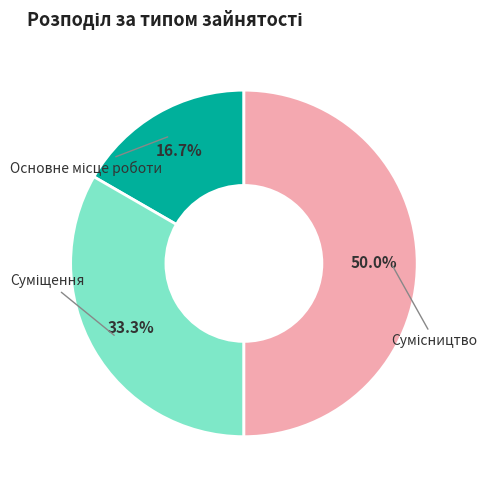

Count the number of slices in the pie.

3